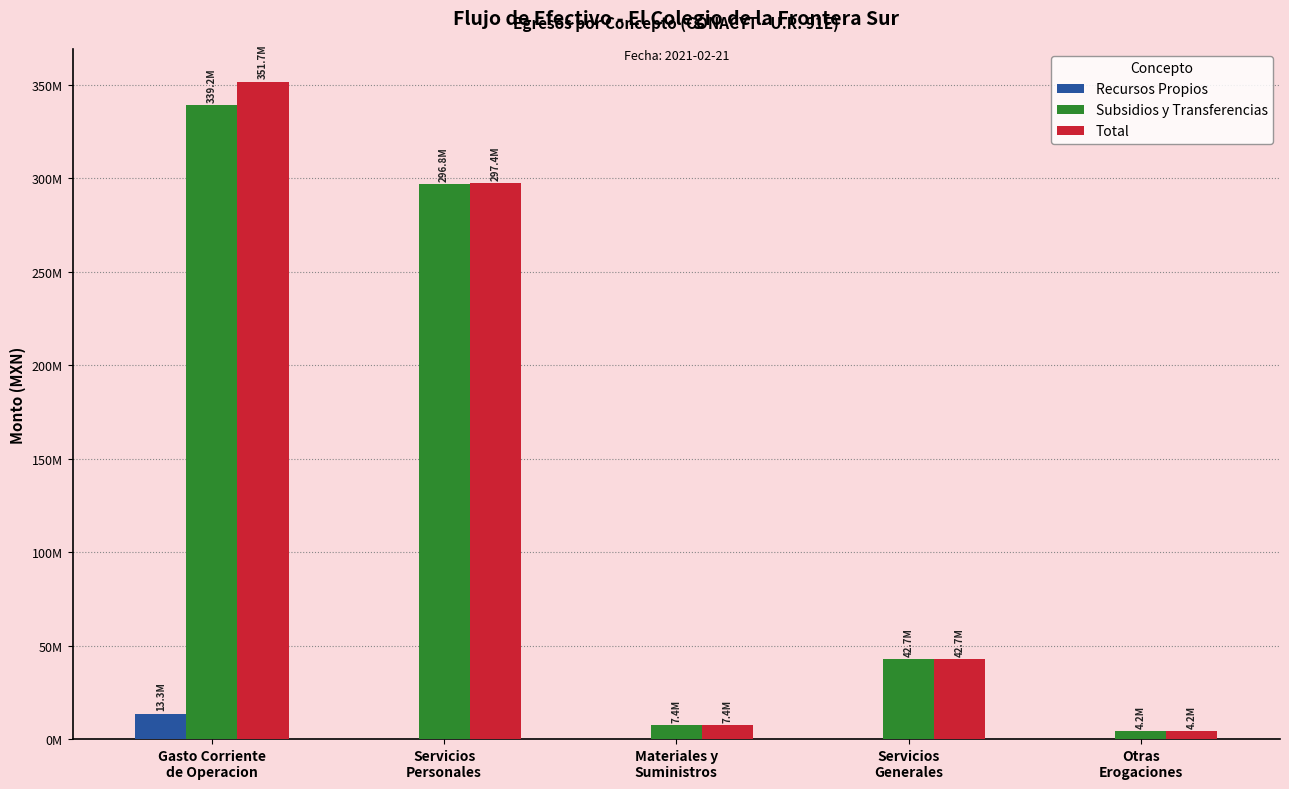

List the labels in order of Subsidios y Transferencias value, largest first.

Gasto Corriente
de Operacion, Servicios
Personales, Servicios
Generales, Materiales y
Suministros, Otras
Erogaciones